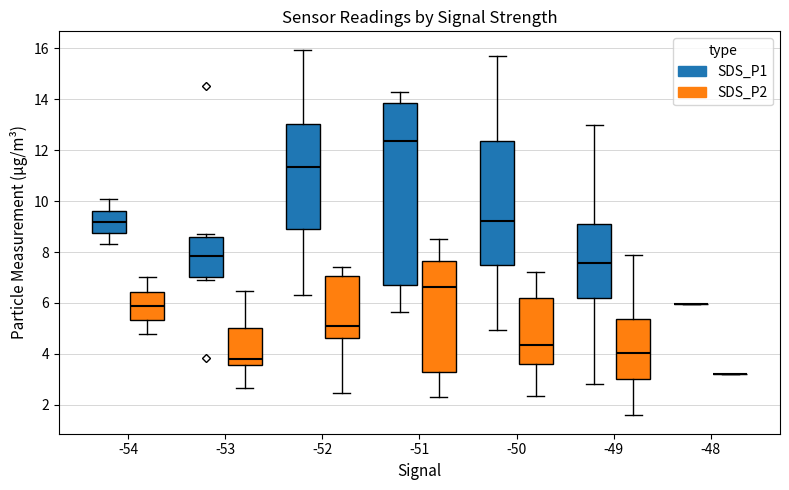

Reading left to right, read every box against the y-axis: the position of its median line, the range the box covers, and the ends of its whiskers. The values are not printed on the chart, so give them approximately, as read against the axis.

-54 (SDS_P1): median 9.2, box 8.8 to 9.6, whiskers 8.4 to 10.0
-54 (SDS_P2): median 5.8, box 5.4 to 6.4, whiskers 4.8 to 7.0
-53 (SDS_P1): median 7.8, box 7.0 to 8.6, whiskers 7.0 (just below the box's lower edge) to 8.8
-53 (SDS_P2): median 3.8, box 3.6 to 5.0, whiskers 2.6 to 6.4
-52 (SDS_P1): median 11.4, box 9.0 to 13.0, whiskers 6.4 to 16.0
-52 (SDS_P2): median 5.2, box 4.6 to 7.0, whiskers 2.4 to 7.4
-51 (SDS_P1): median 12.4, box 6.8 to 13.8, whiskers 5.6 to 14.4
-51 (SDS_P2): median 6.6, box 3.2 to 7.6, whiskers 2.4 to 8.6
-50 (SDS_P1): median 9.2, box 7.6 to 12.4, whiskers 5.0 to 15.8
-50 (SDS_P2): median 4.4, box 3.6 to 6.2, whiskers 2.4 to 7.2
-49 (SDS_P1): median 7.6, box 6.2 to 9.2, whiskers 2.8 to 13.0
-49 (SDS_P2): median 4.0, box 3.0 to 5.4, whiskers 1.6 to 7.8
-48 (SDS_P1): box collapsed to a line at 6.0, whiskers 6.0 to 6.0
-48 (SDS_P2): box collapsed to a line at 3.2, whiskers 3.2 to 3.2